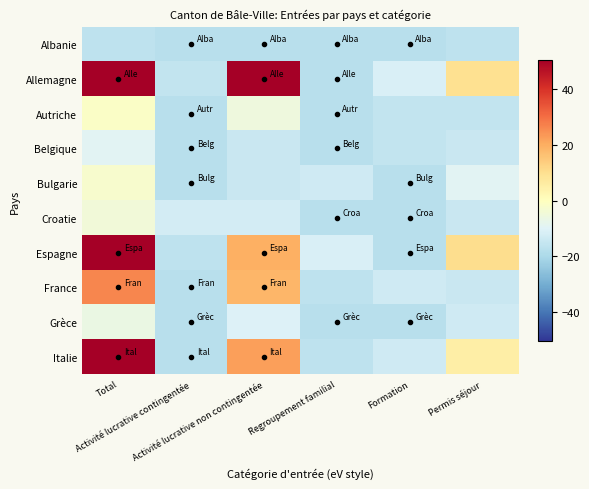

Rank the series by their maximum value, from highest to lowest.

Allemagne, Espagne, Italie, France, Autriche, Bulgarie, Croatie, Grèce, Belgique, Albanie